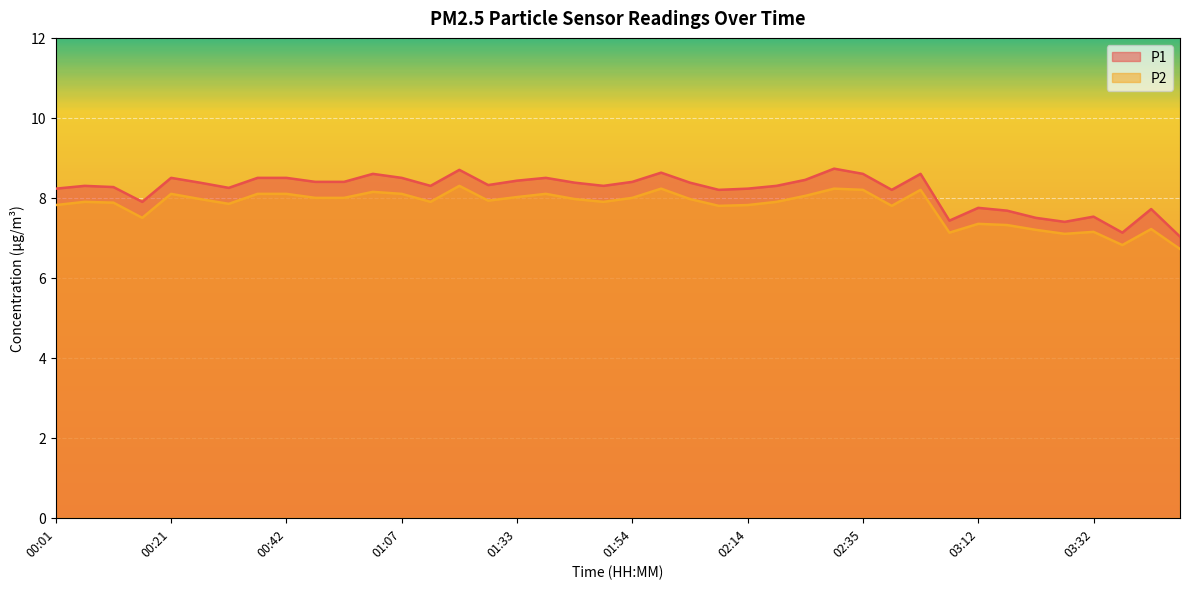

At which category is the sum across all series the highest?

01:23